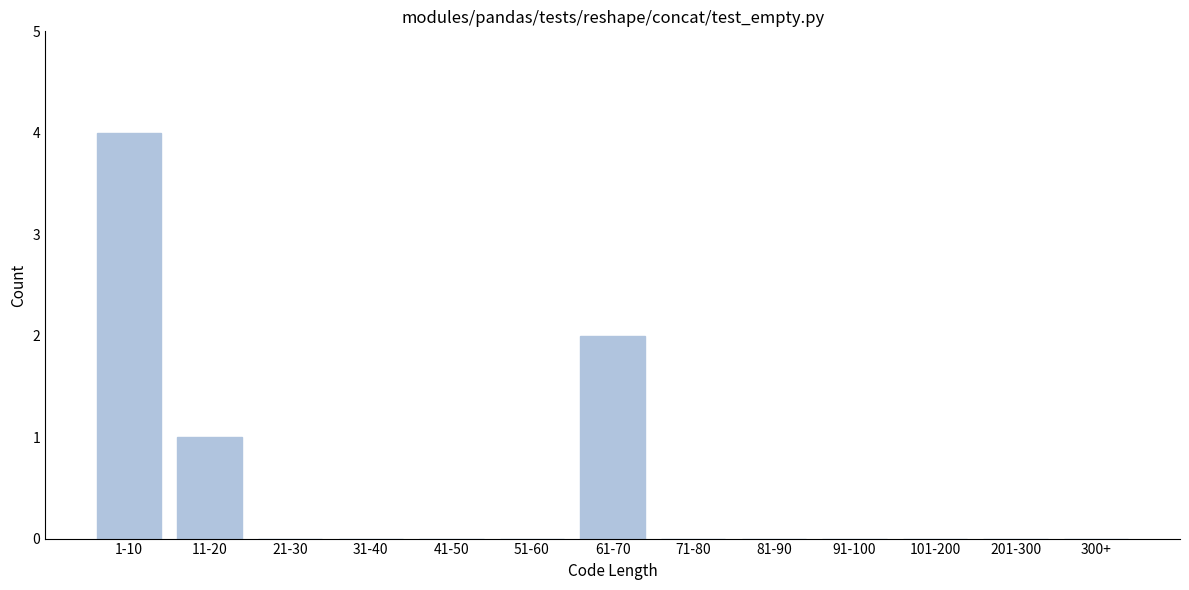

Reading right to left, transcribe all the data shown in this chart.

300+=0	201-300=0	101-200=0	91-100=0	81-90=0	71-80=0	61-70=2	51-60=0	41-50=0	31-40=0	21-30=0	11-20=1	1-10=4